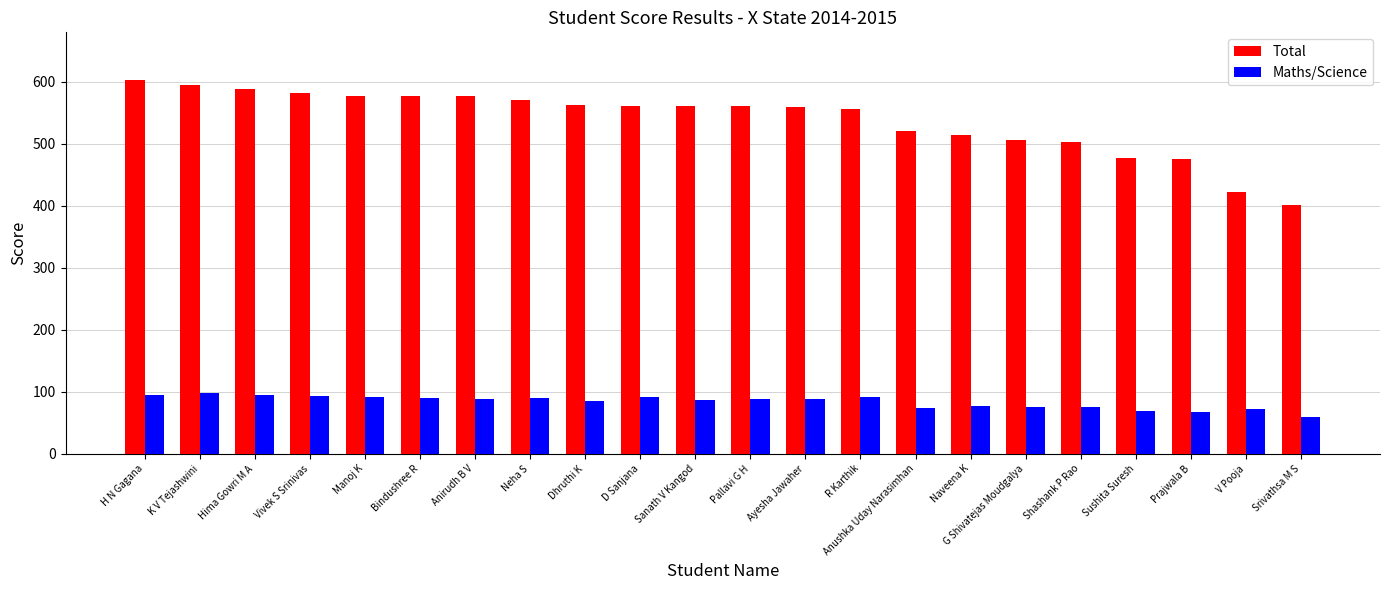

What is the total value across all series at Sushita Suresh?

547.5